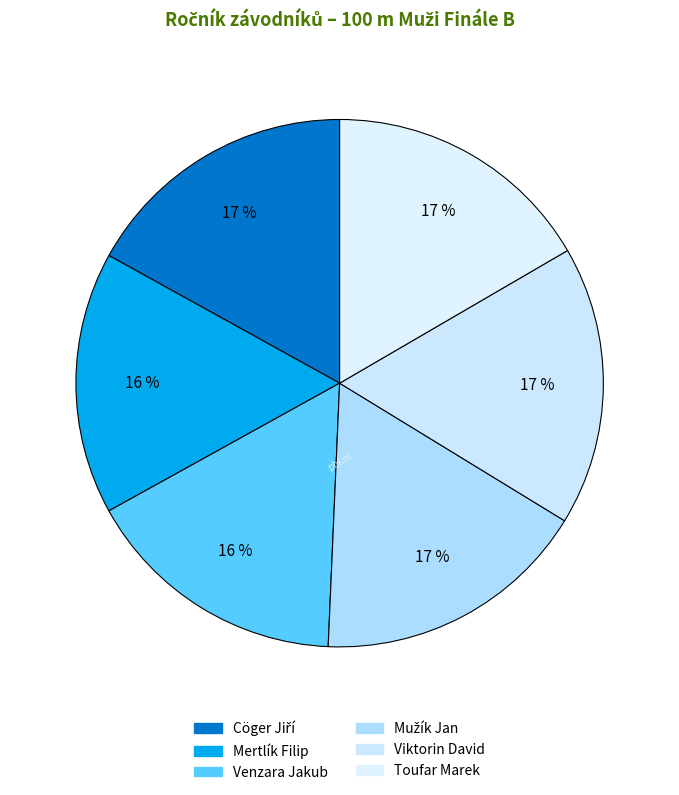

Which slice is the largest?

Viktorin David